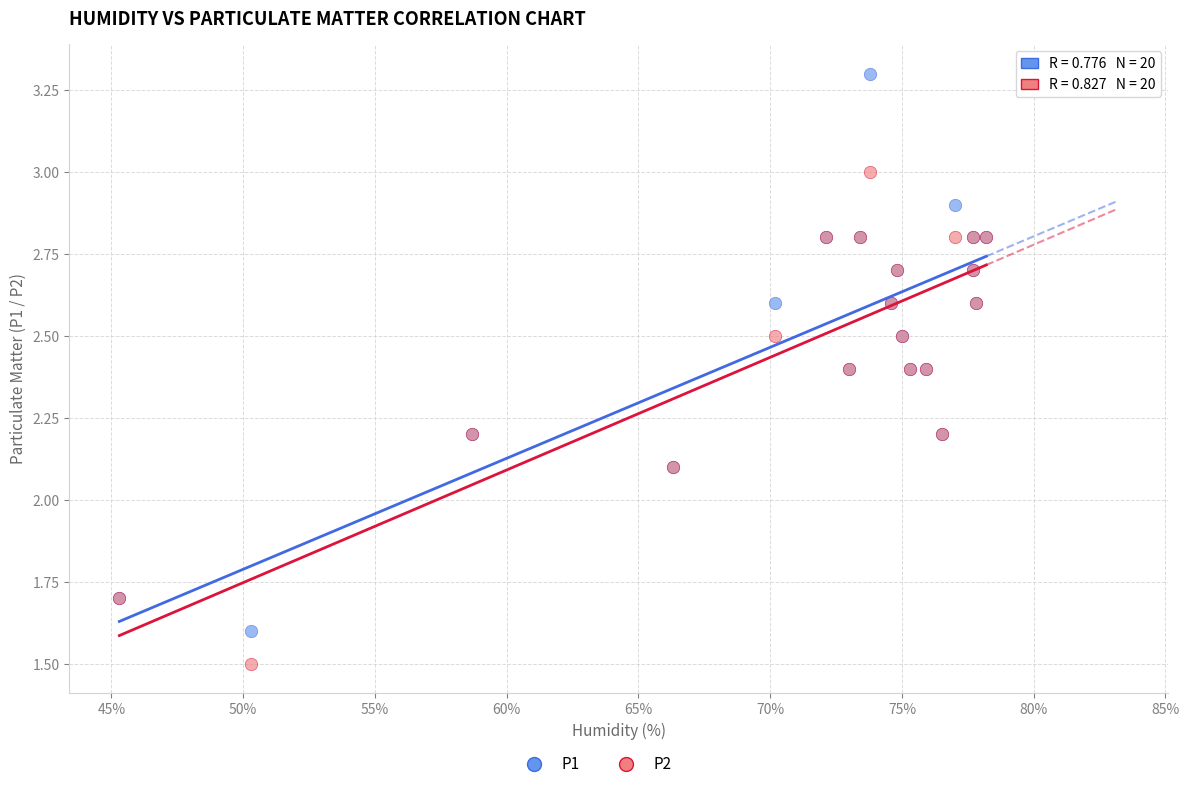

Which series contains the lowest Y value?

P2